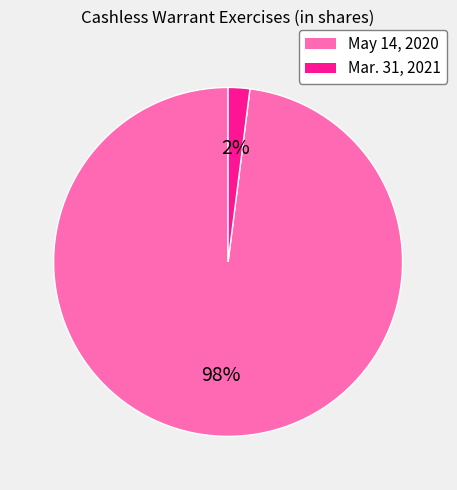

To the nearest percent, what is the difference between the largest and smallest slice percentages?

96%